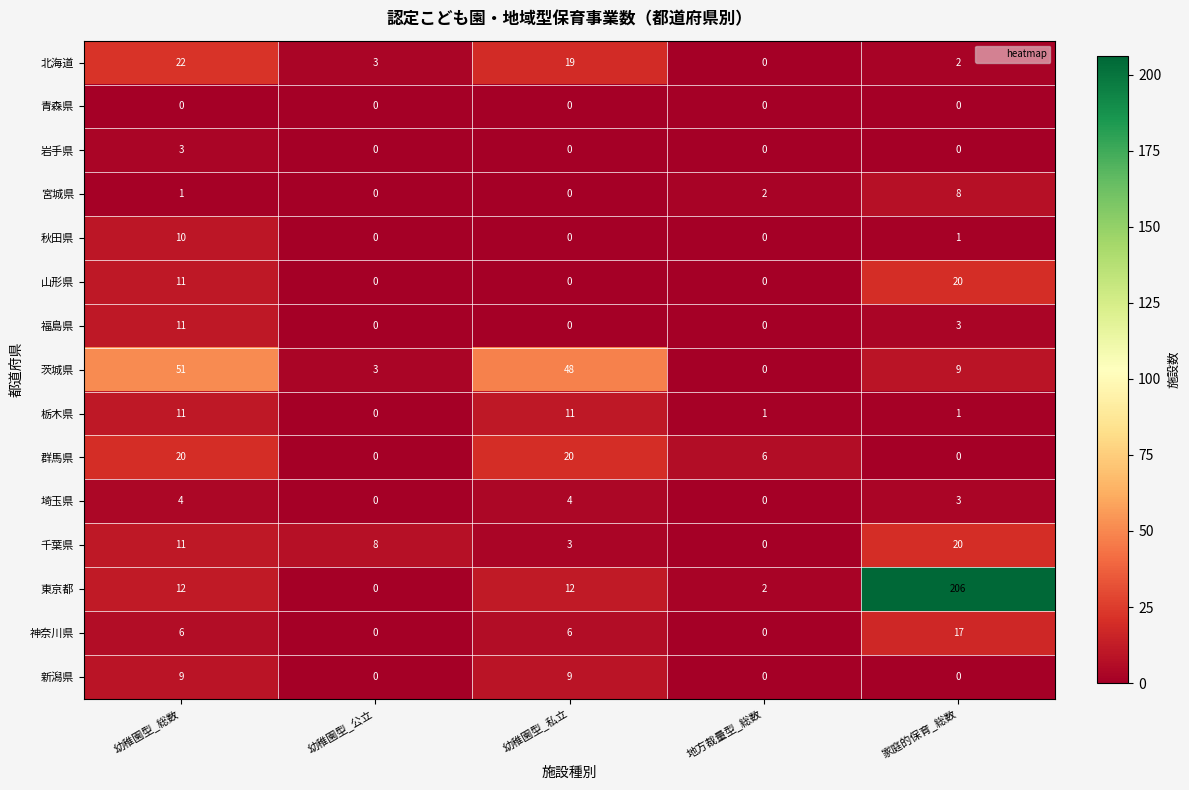

Where is 群馬県 nearest to the value 10?

地方裁量型_総数